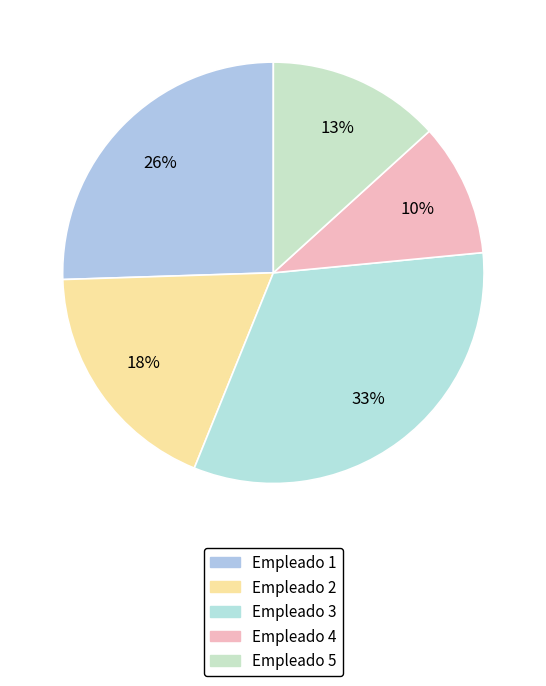

Which category has the biggest portion of the pie?

Empleado 3